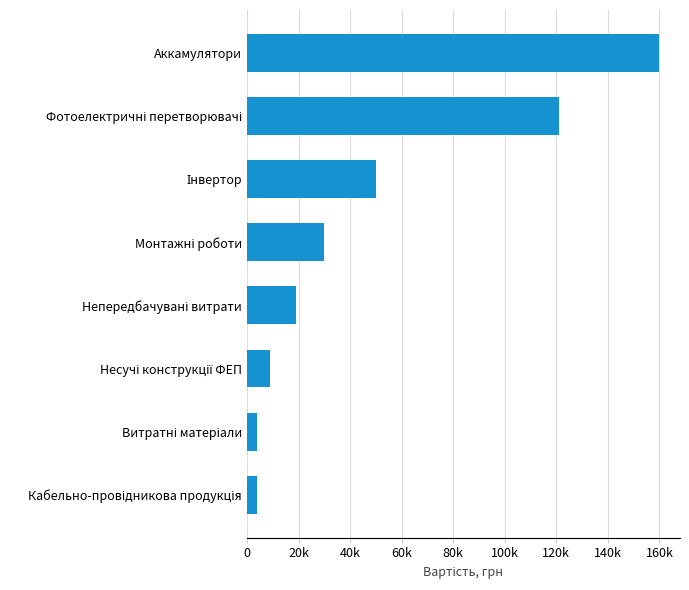

Are the bars horizontal?

Yes